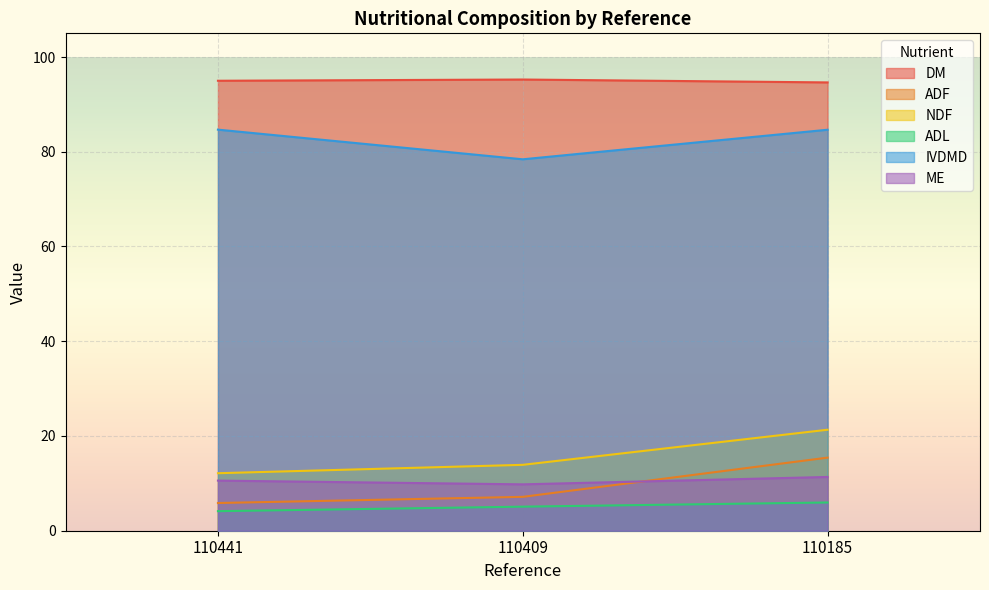

What is the value of the ADF point at the 3rd from the left?

15.4